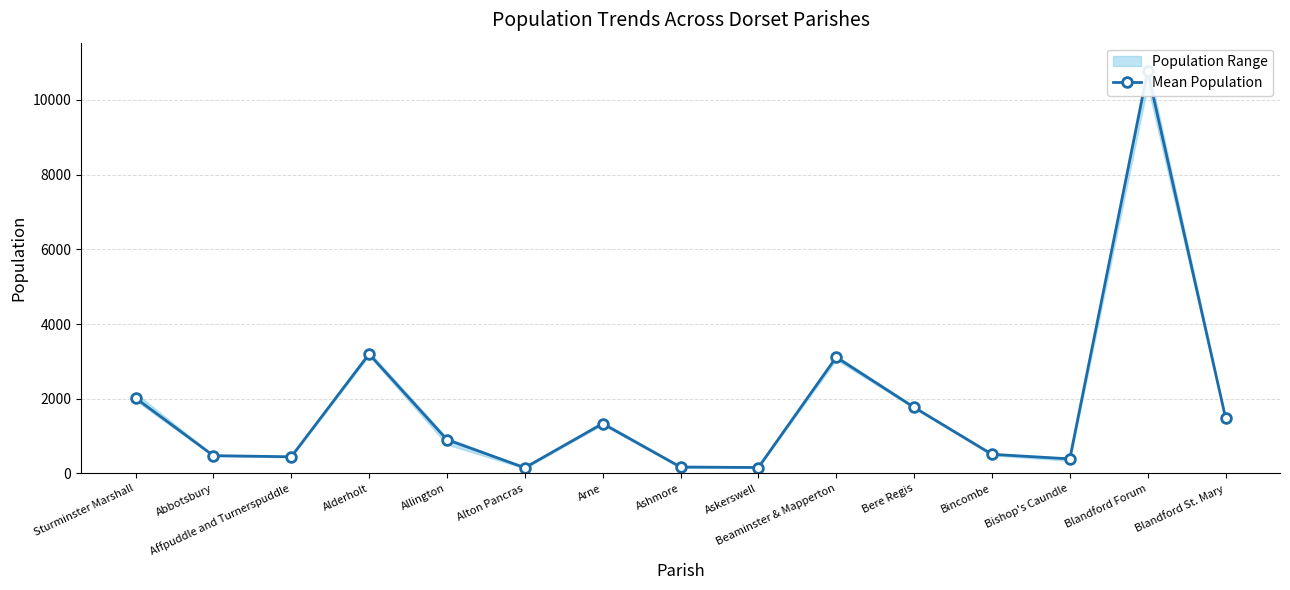

Count the number of values greater than 905.

8